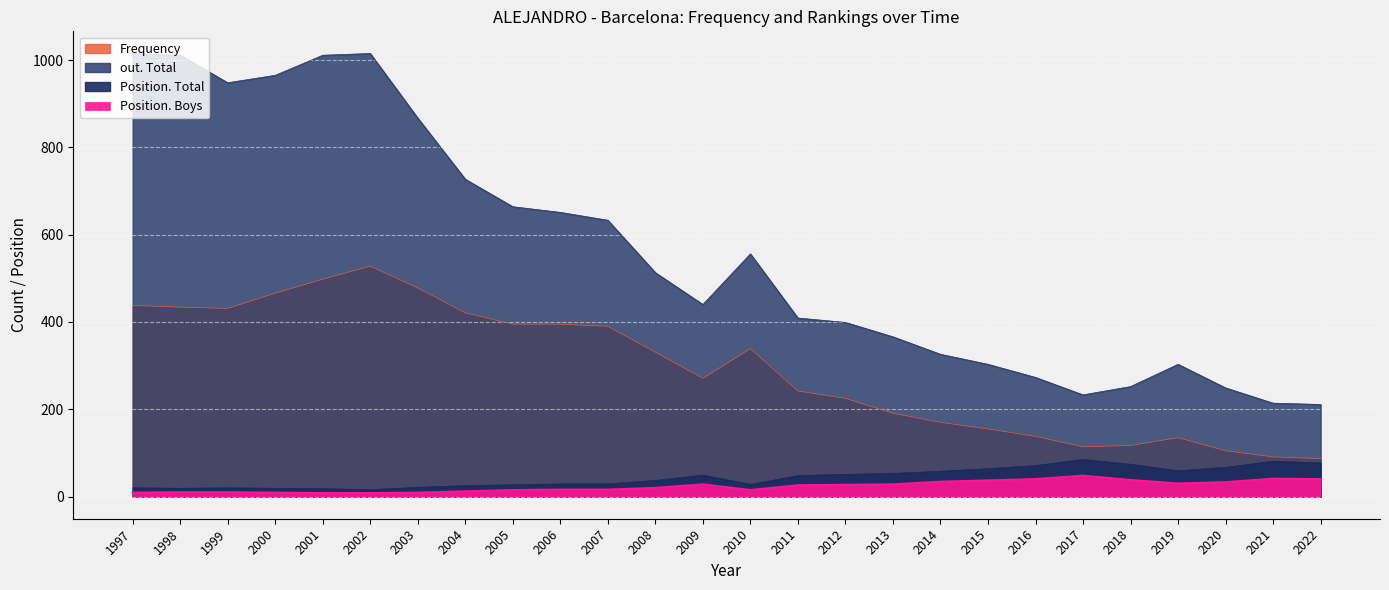

What is the value of the Position. Boys point at the 4th from the left?

9